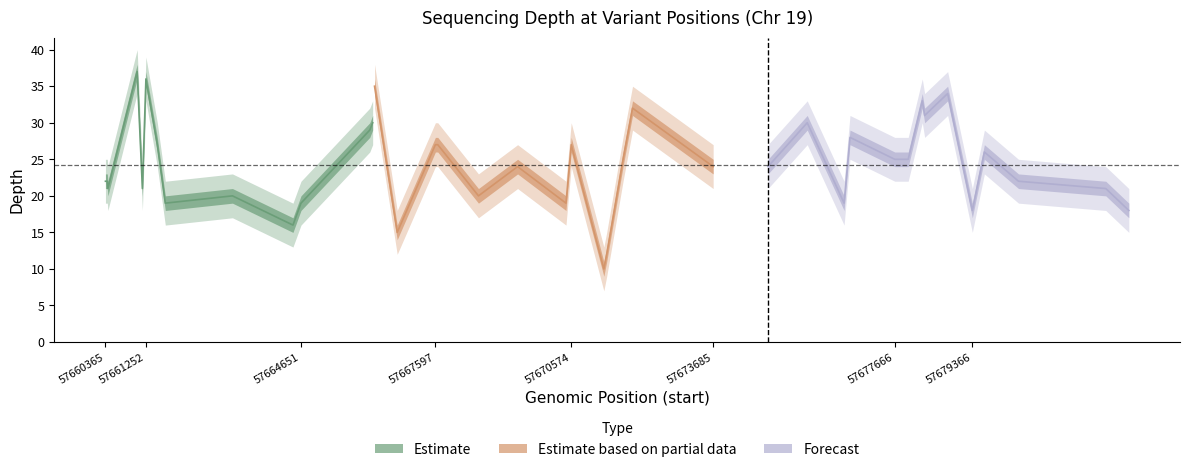

What is the maximum value shown in the chart?

37